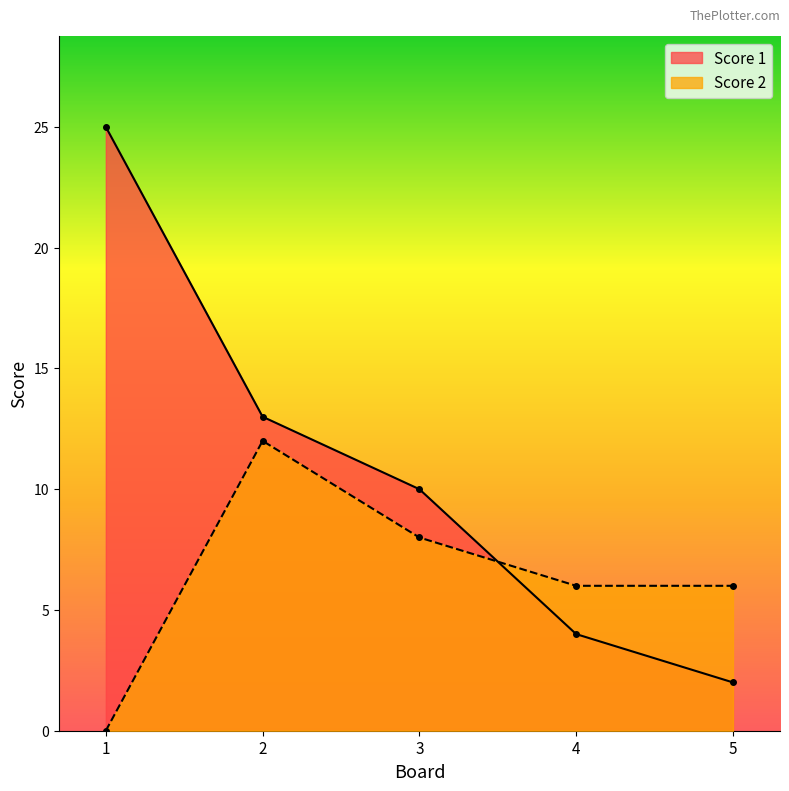

What are all the series names shown in the legend?

Score 1, Score 2